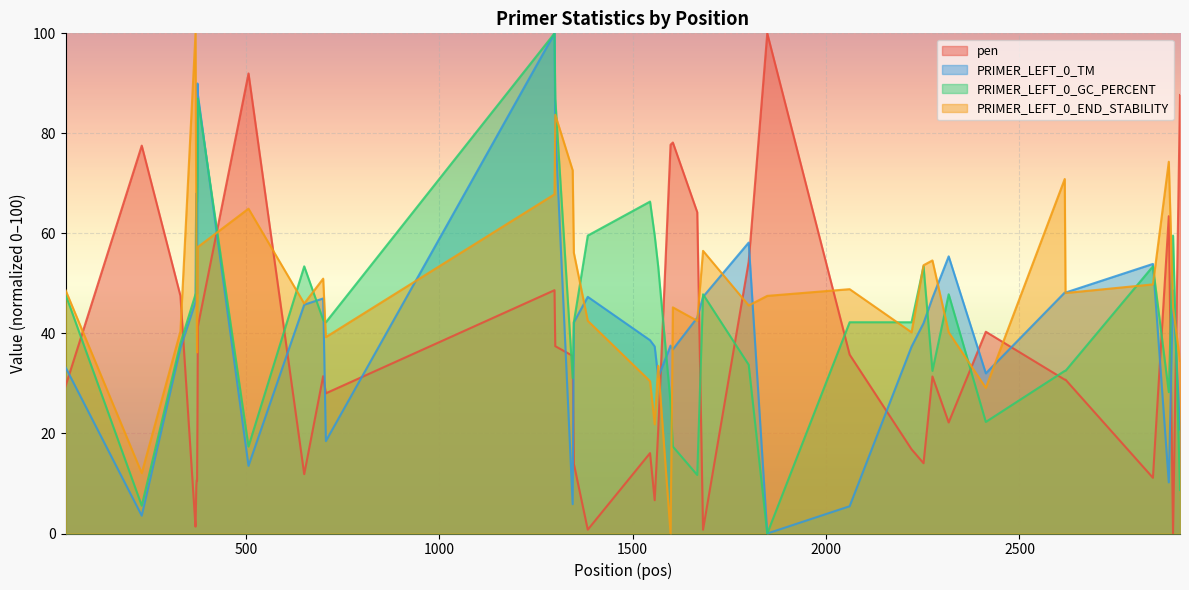

What is the maximum value shown in the chart?

100.0